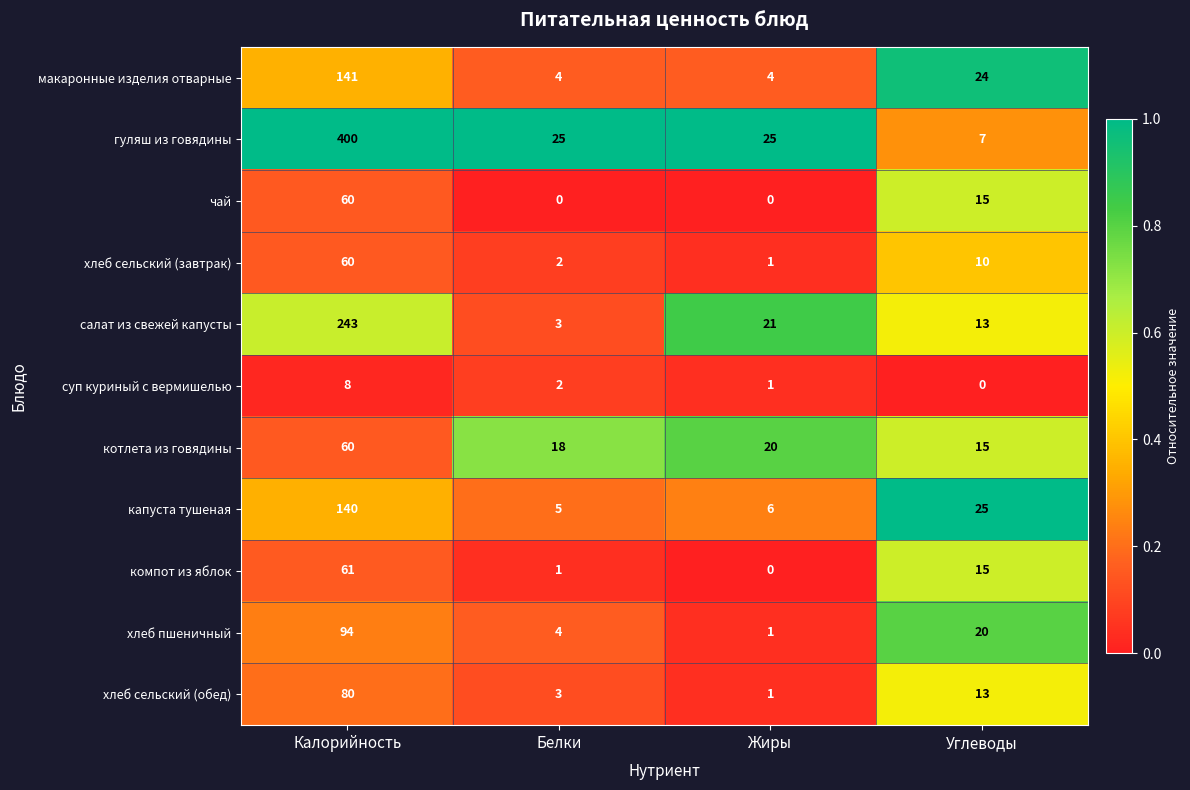

What is the minimum value for салат из свежей капусты?

3